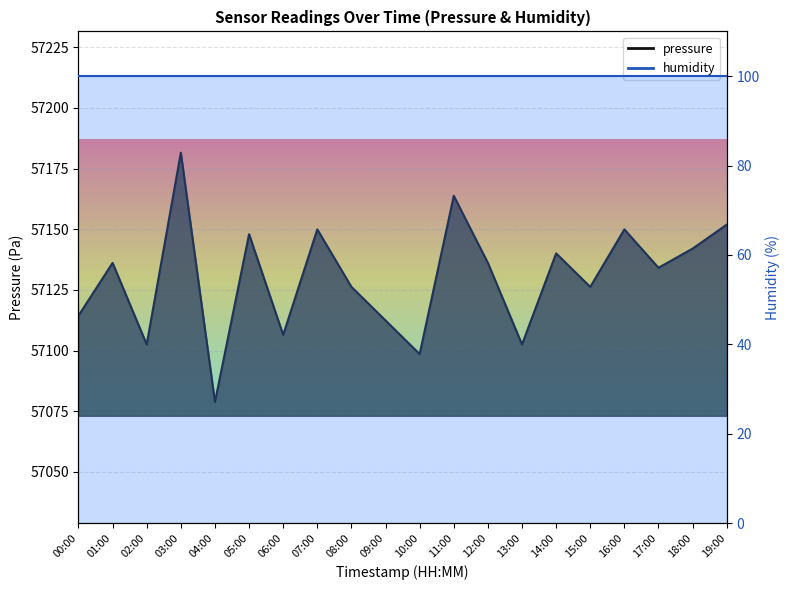

How many data points does each series have?

20